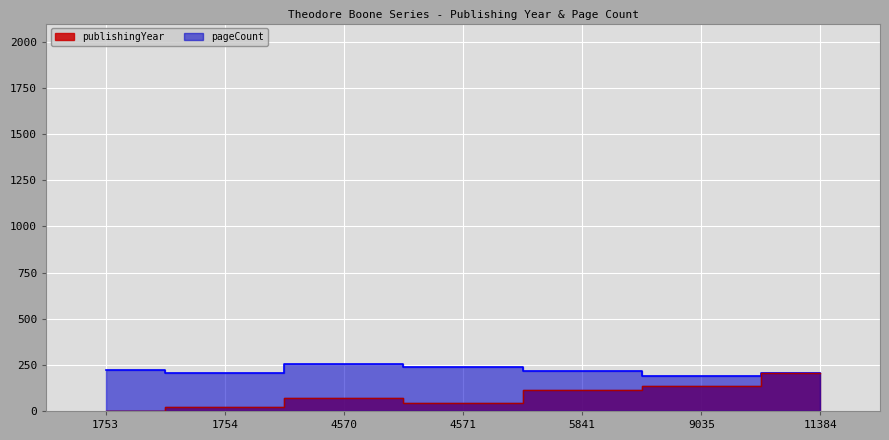

Which series changed the most between 4571 and 9035?

publishingYear